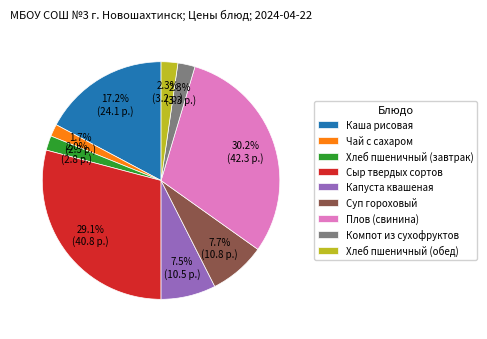

To the nearest percent, what percentage of the pie is Плов (свинина)?

30%